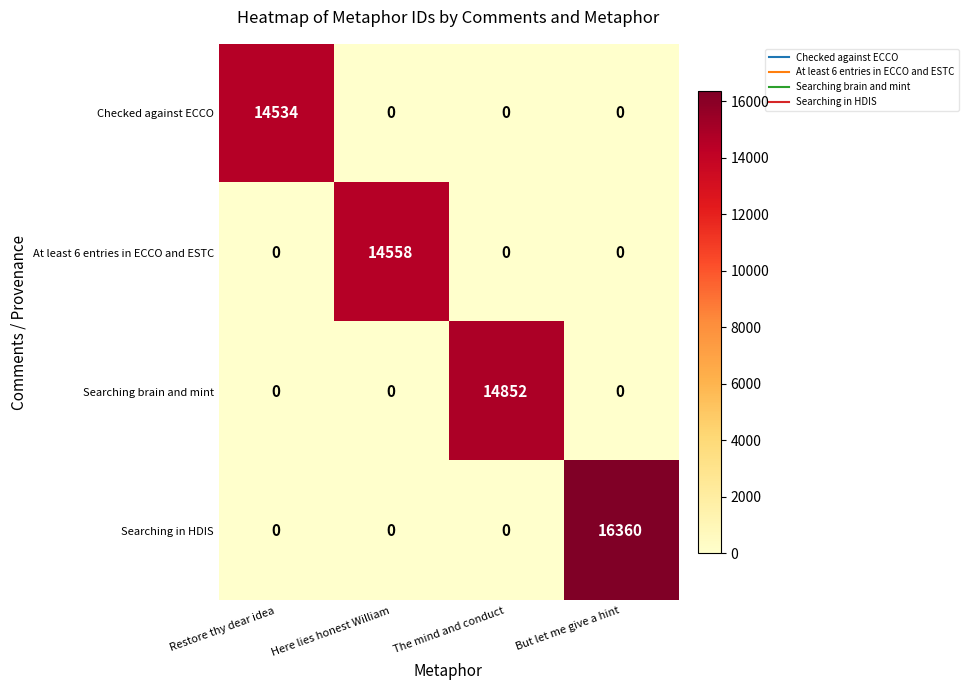

What is the difference between the maximum and minimum values in the Searching brain and mint series?

14852